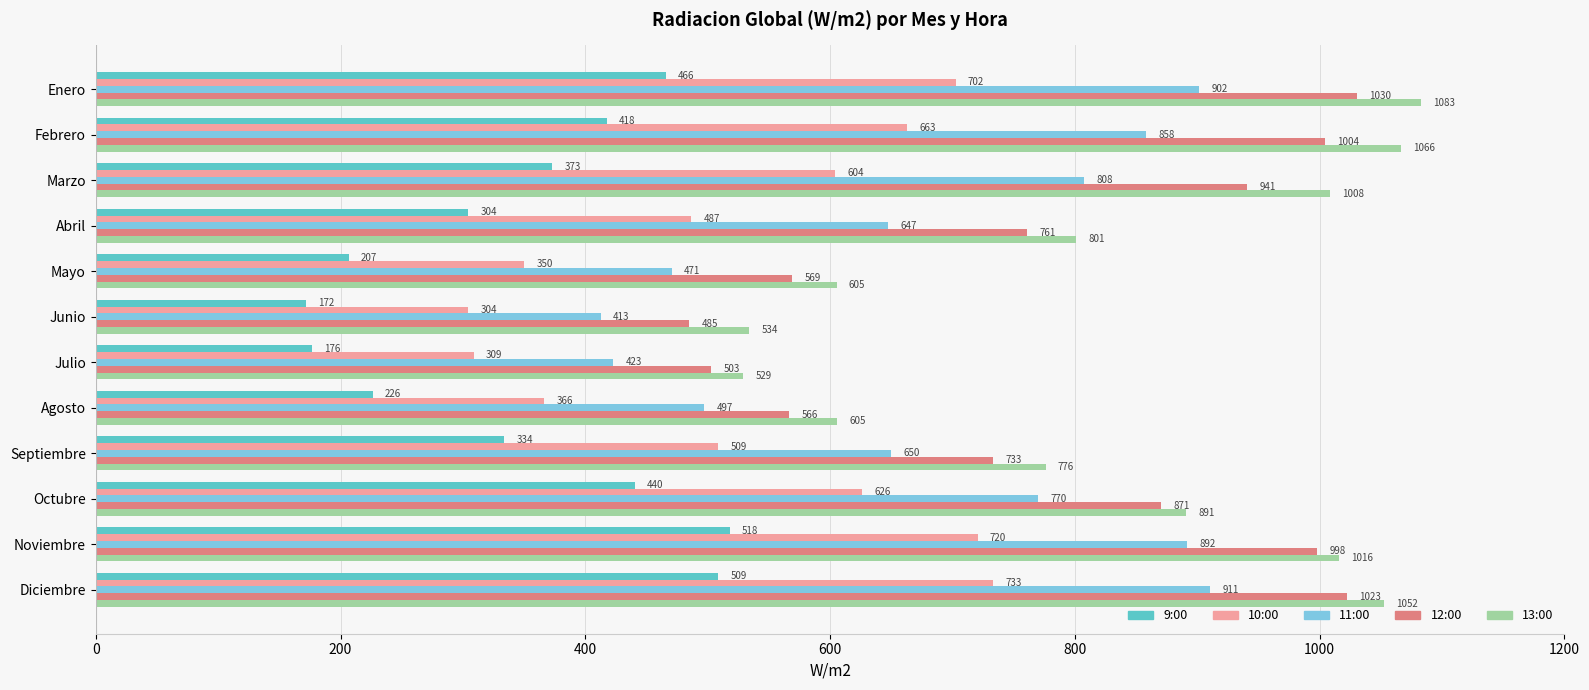

Read the 9:00 value at Diciembre.

508.8